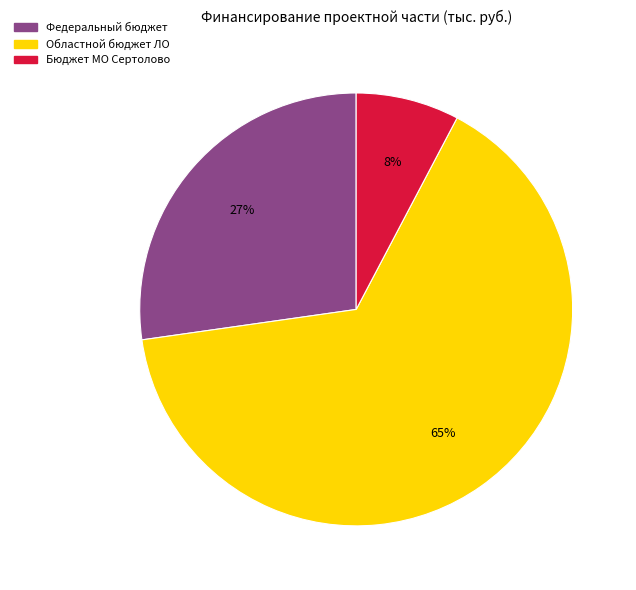

What is the majority slice?

Областной бюджет ЛО